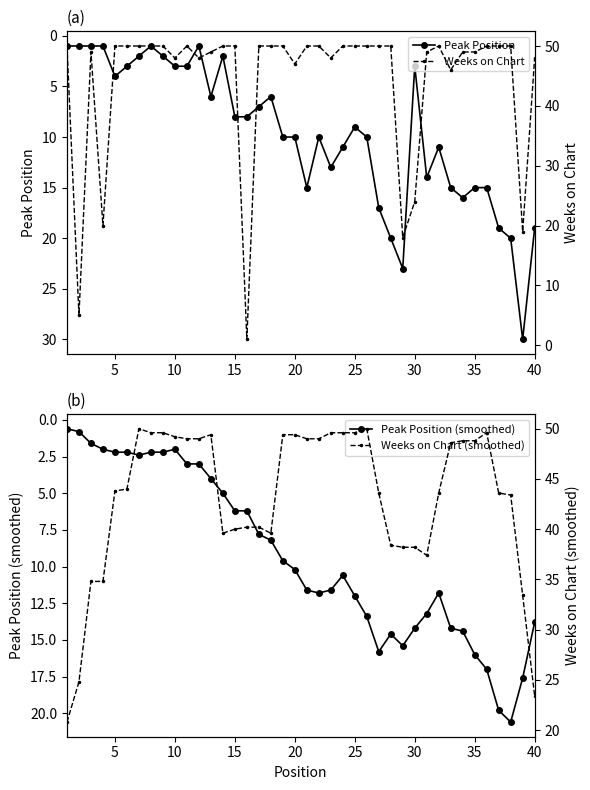

At how many categories does at least one series exceed 22?

40